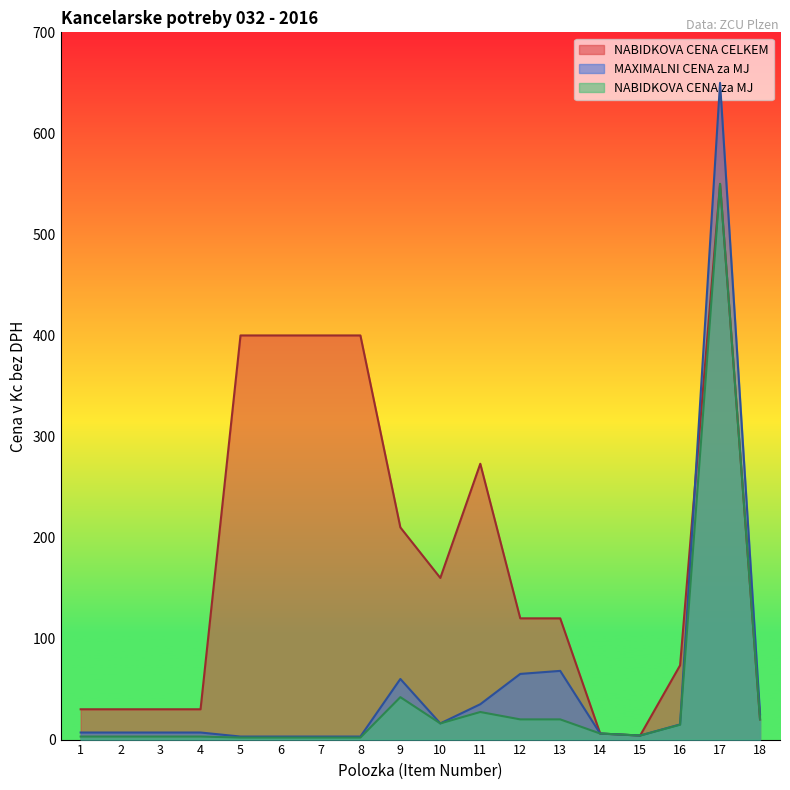

Is the value of MAXIMALNI CENA za MJ at 9 greater than the value of NABIDKOVA CENA CELKEM at 9?

No